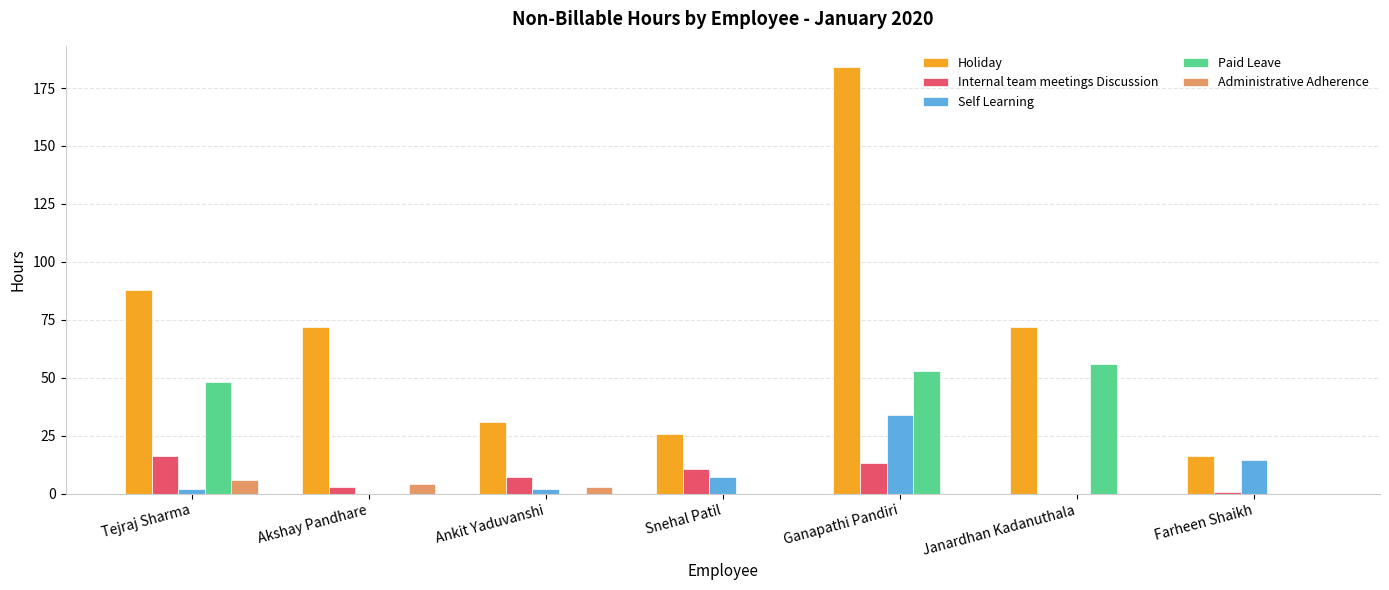

What is the spread (max minus min) of values at Ganapathi Pandiri?

184.0